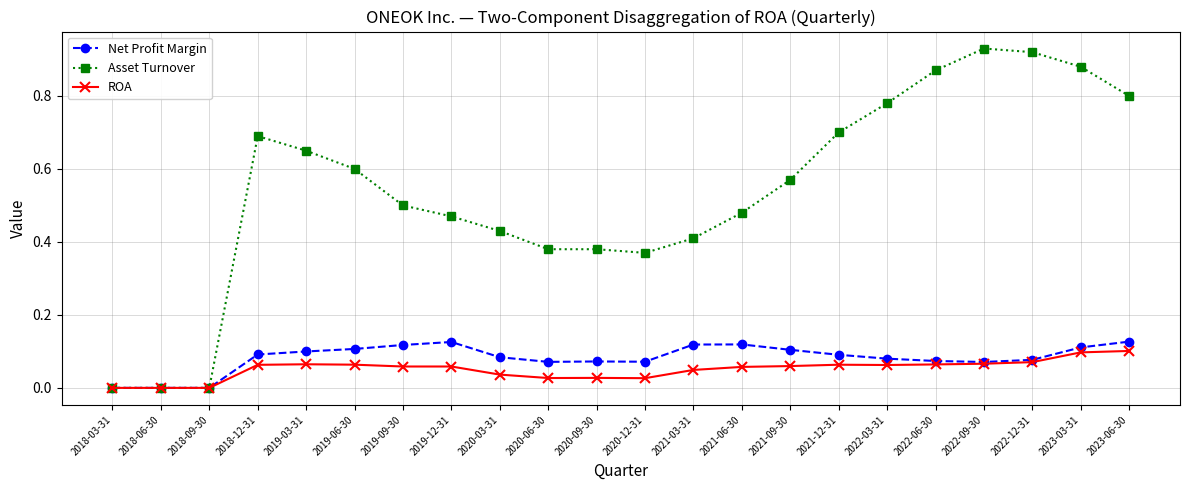

True or false: ROA has more than 1 interior local peaks.

True